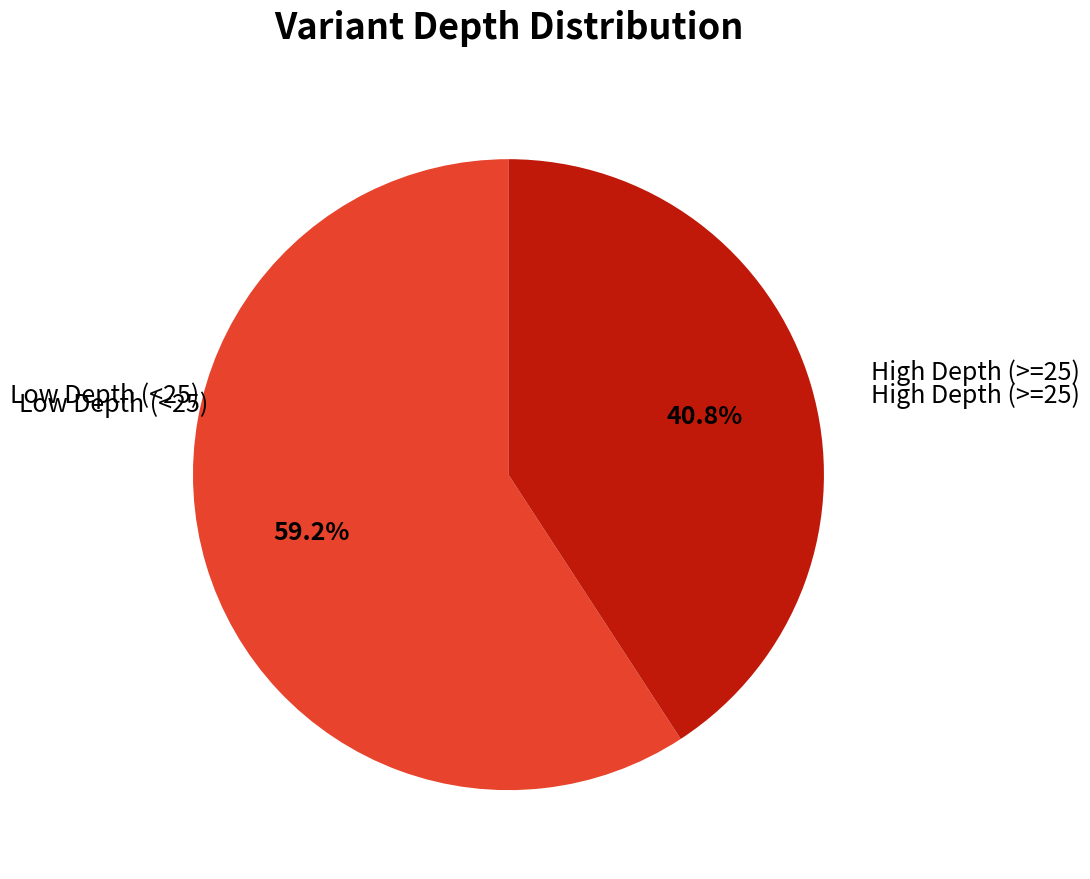

Is there a majority slice in this chart?

Yes